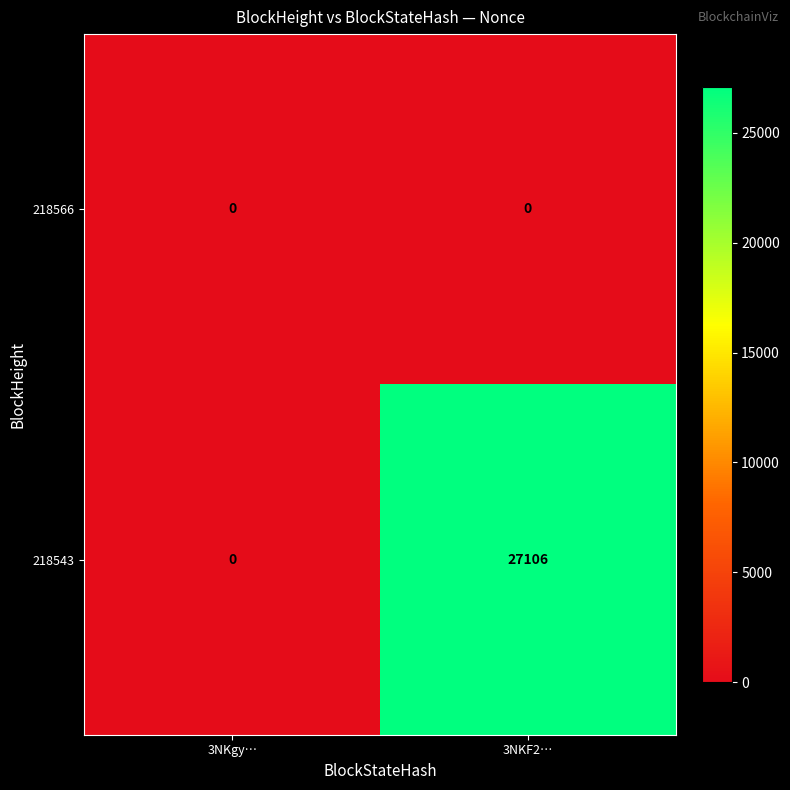

List the series in order of their overall mean, highest first.

218543, 218566